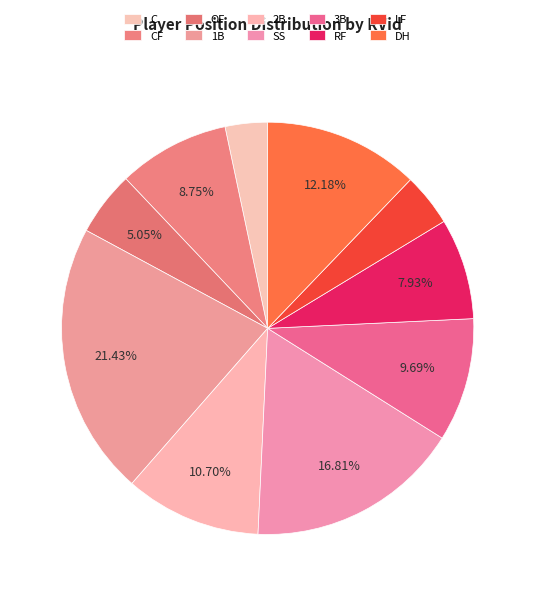

Between 2B and LF, which is larger?

2B